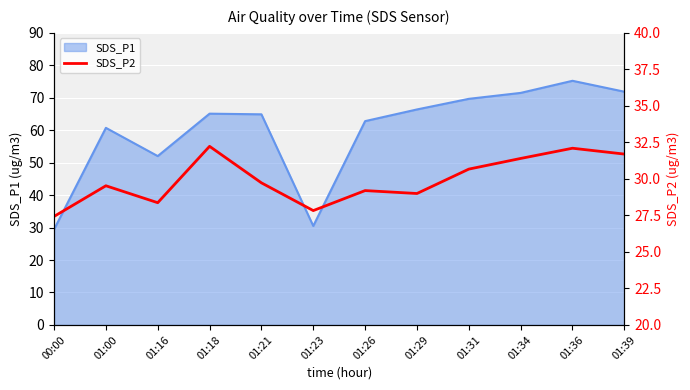

At which label does the data first exceed 29?

01:00